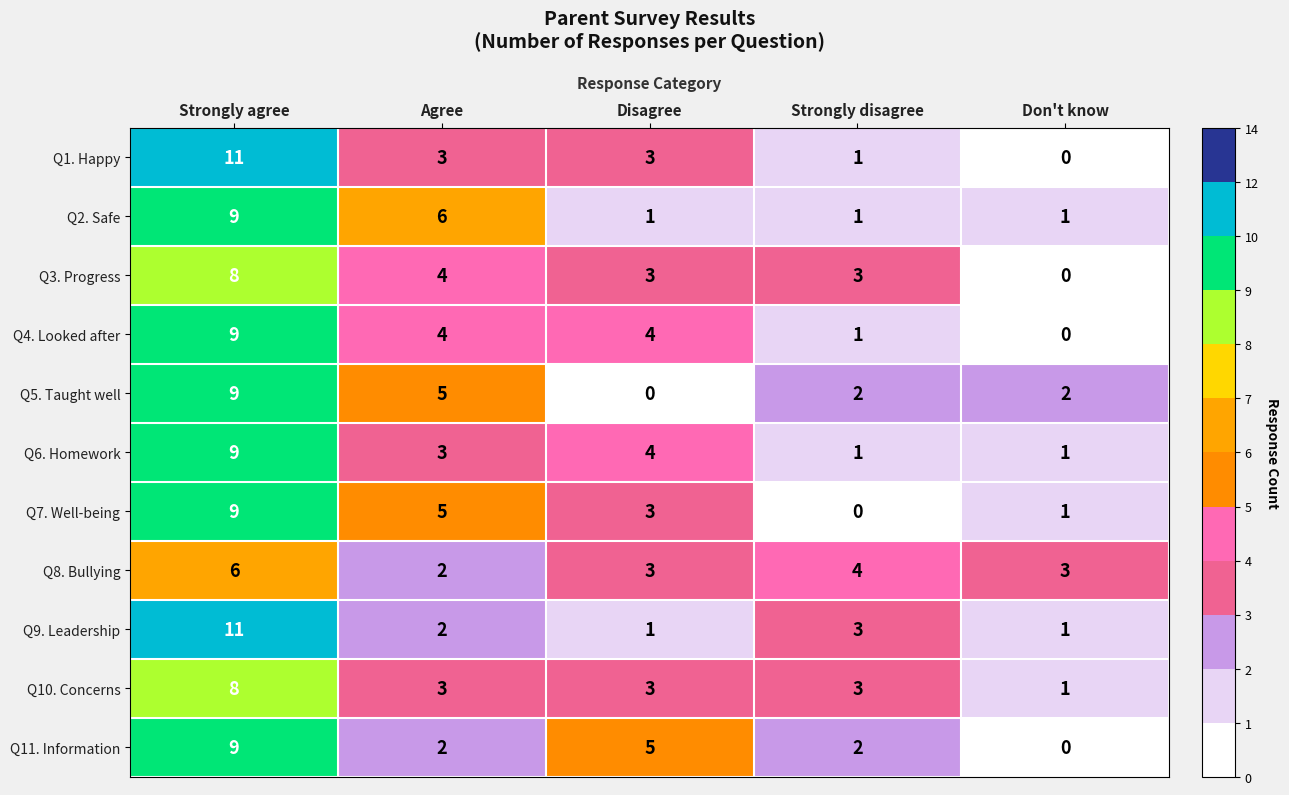

What is the difference between the maximum and minimum values in the Q4. Looked after series?

9